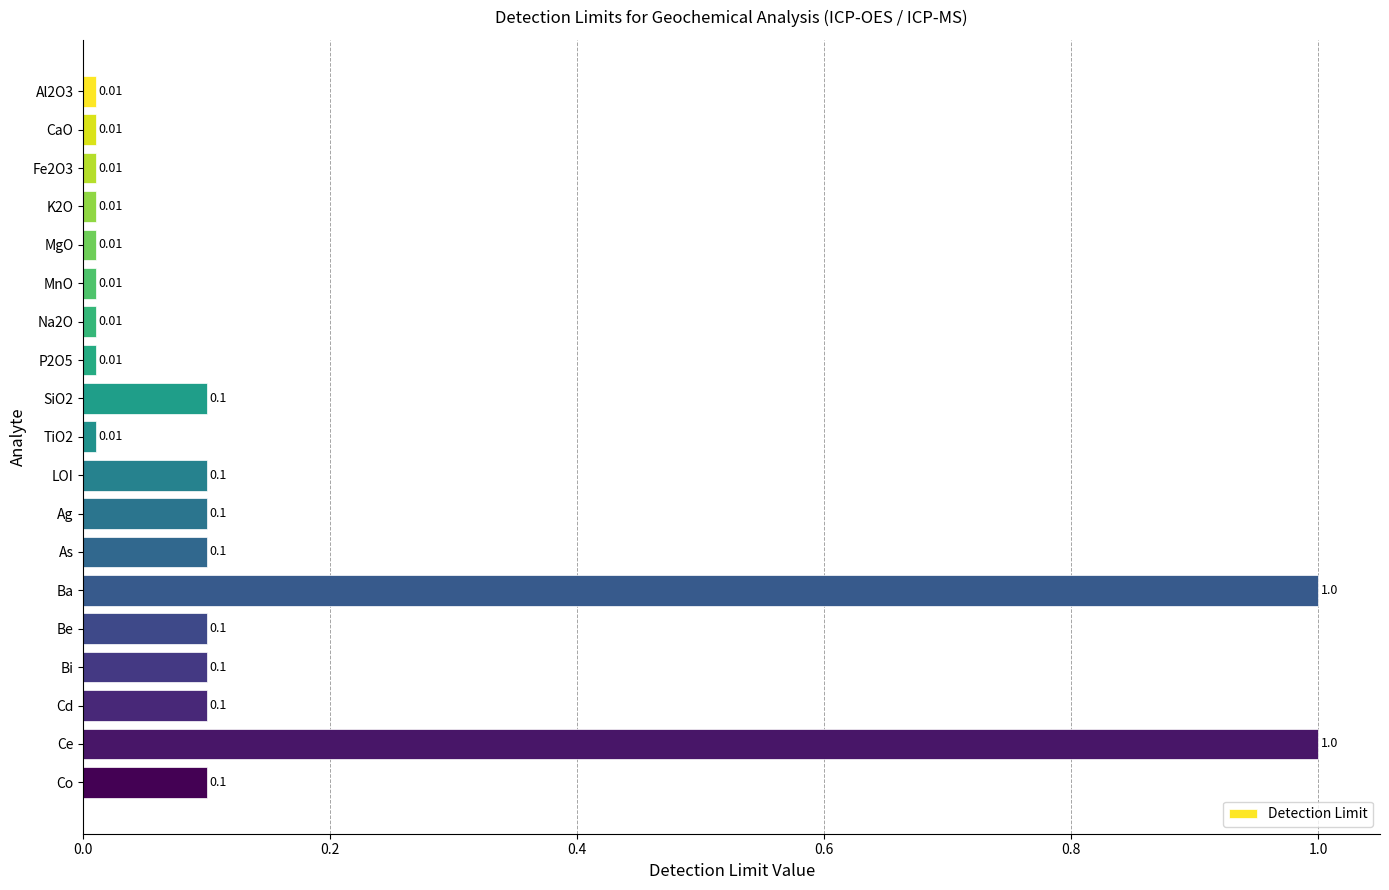

What is the label of the 2nd bar from the bottom?

Ce